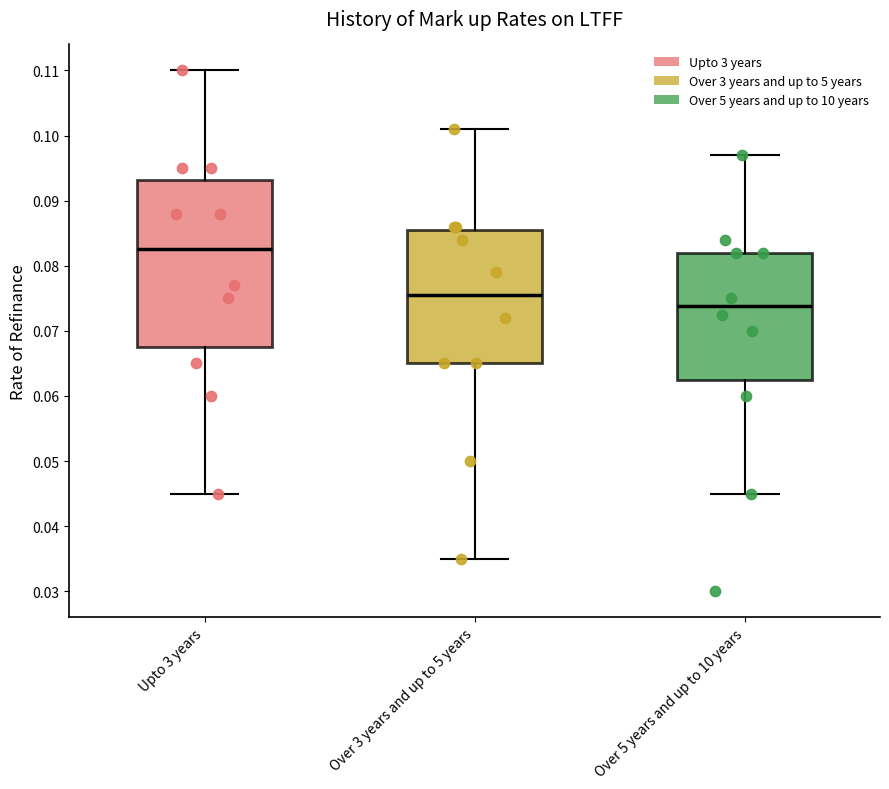

Reading left to right, transcribe this box plot: for each box, give where its median line is, the range the box spans, and where its two whiskers end, as read against the y-axis. The values are not printed on the chart, so give them approximately, as read against the axis.

Upto 3 years: median 0.083, box 0.068 to 0.093, whiskers 0.045 to 0.110
Over 3 years and up to 5 years: median 0.076, box 0.065 to 0.086, whiskers 0.035 to 0.101
Over 5 years and up to 10 years: median 0.074, box 0.063 to 0.082, whiskers 0.045 to 0.097